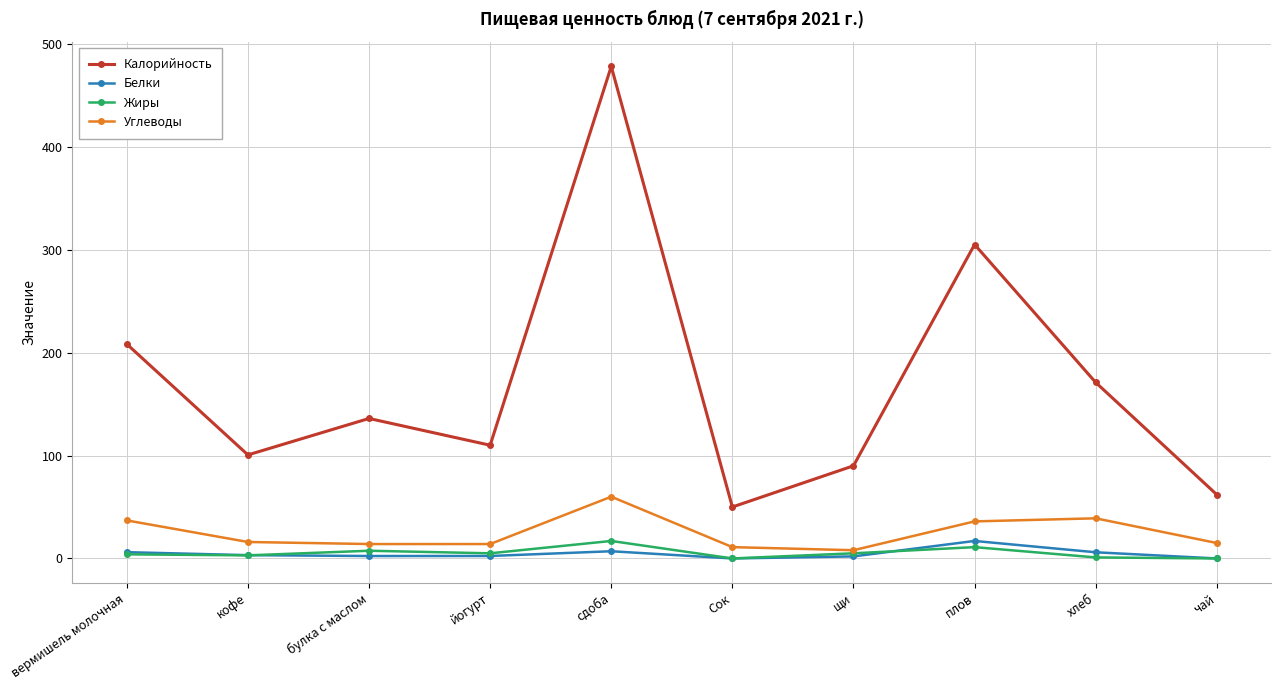

What is the maximum value shown in the chart?

478.0